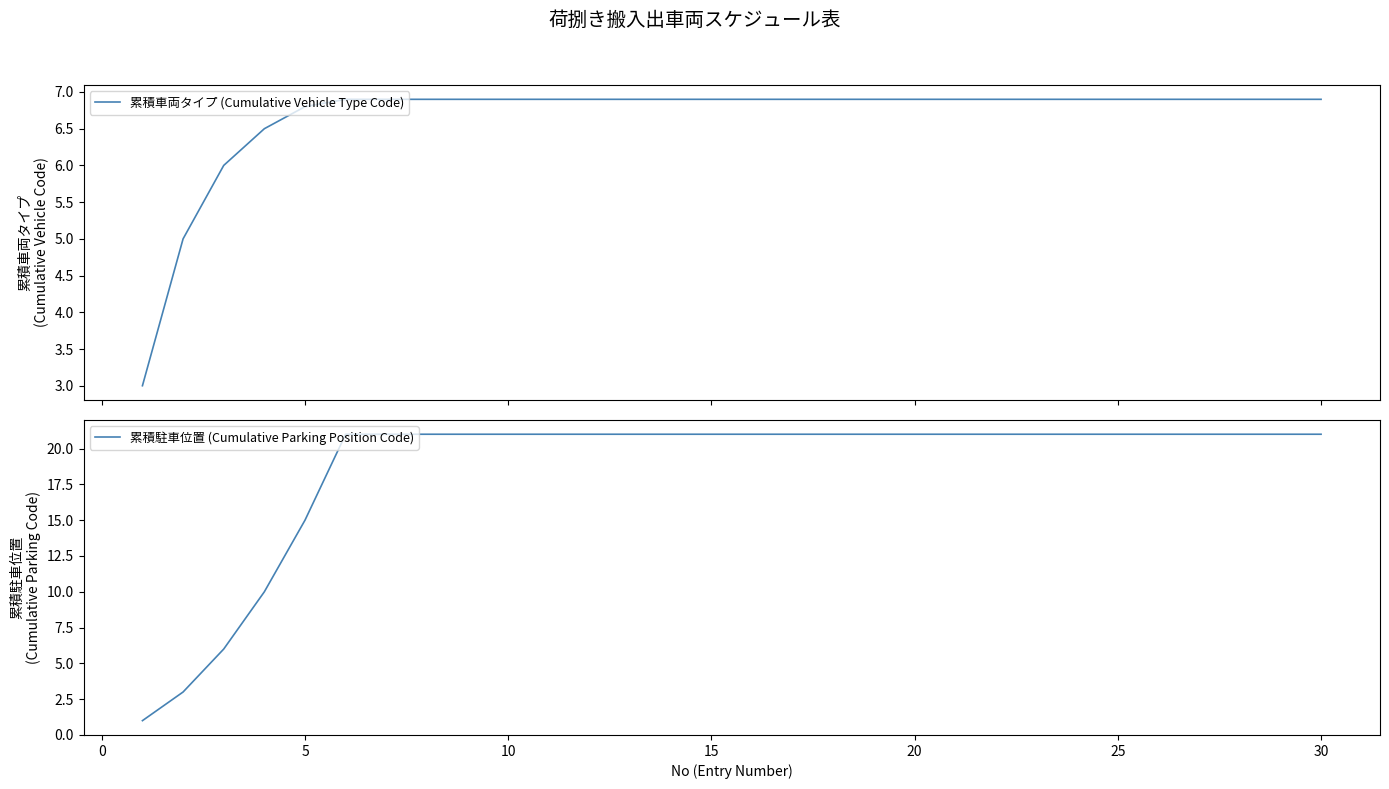

Reading left to right, list all the values displayed in this chart.

累積車両タイプ (Cumulative Vehicle Type Code): 3.0	5.0	6.0	6.5	6.8	6.9	6.9	6.9	6.9	6.9	6.9	6.9	6.9	6.9	6.9	6.9	6.9	6.9	6.9	6.9	6.9	6.9	6.9	6.9	6.9	6.9	6.9	6.9	6.9	6.9
累積駐車位置 (Cumulative Parking Position Code): 1.0	3.0	6.0	10.0	15.0	21.0	21.0	21.0	21.0	21.0	21.0	21.0	21.0	21.0	21.0	21.0	21.0	21.0	21.0	21.0	21.0	21.0	21.0	21.0	21.0	21.0	21.0	21.0	21.0	21.0